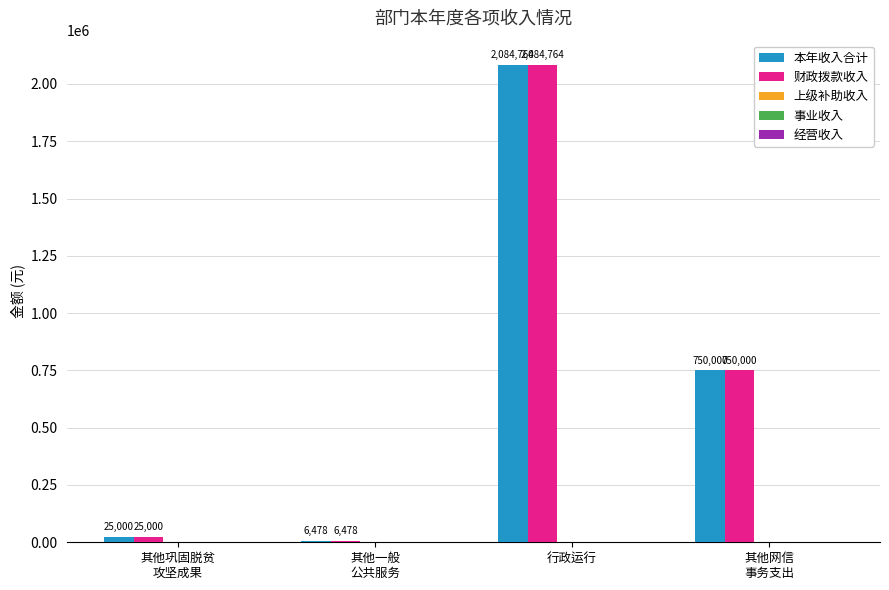

At which label does 财政拨款收入 reach its peak?

行政运行